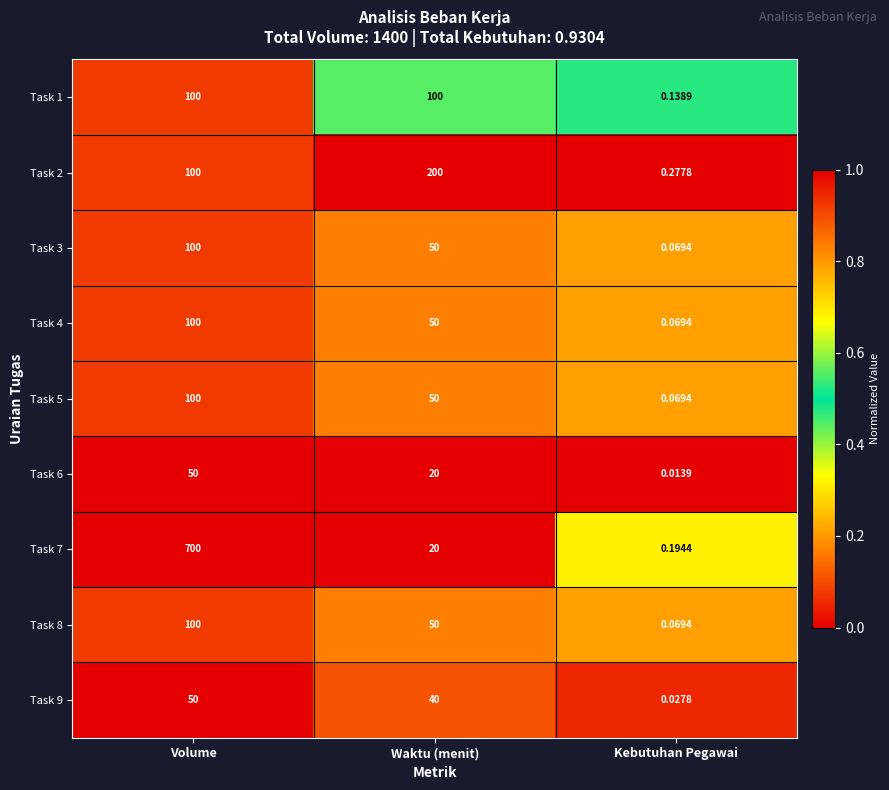

Which category has the lowest value in the Task 6 series?

Kebutuhan Pegawai